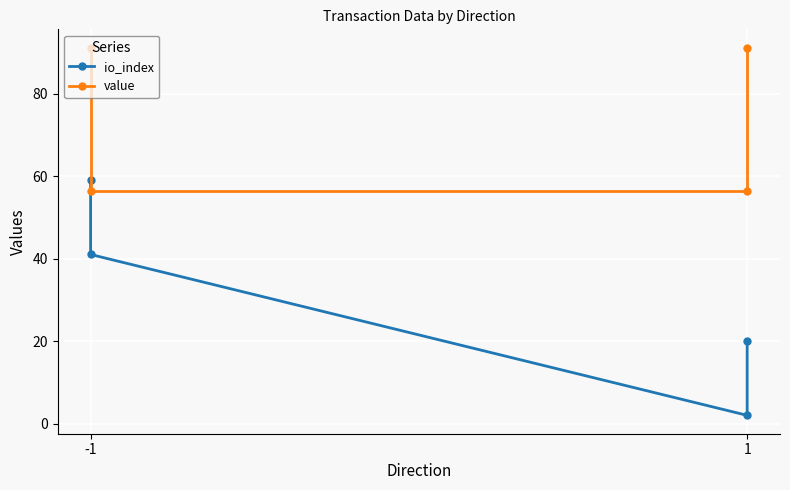

What are all the series names shown in the legend?

io_index, value